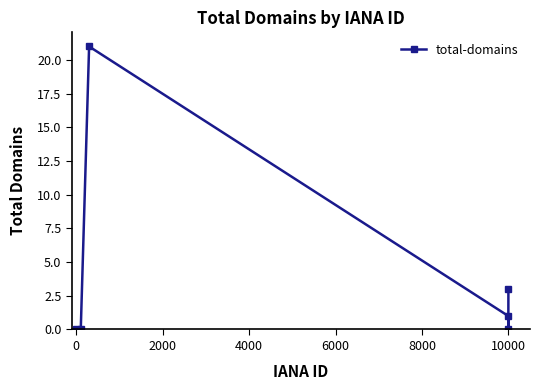

What is the value of the 4th point from the left?

1